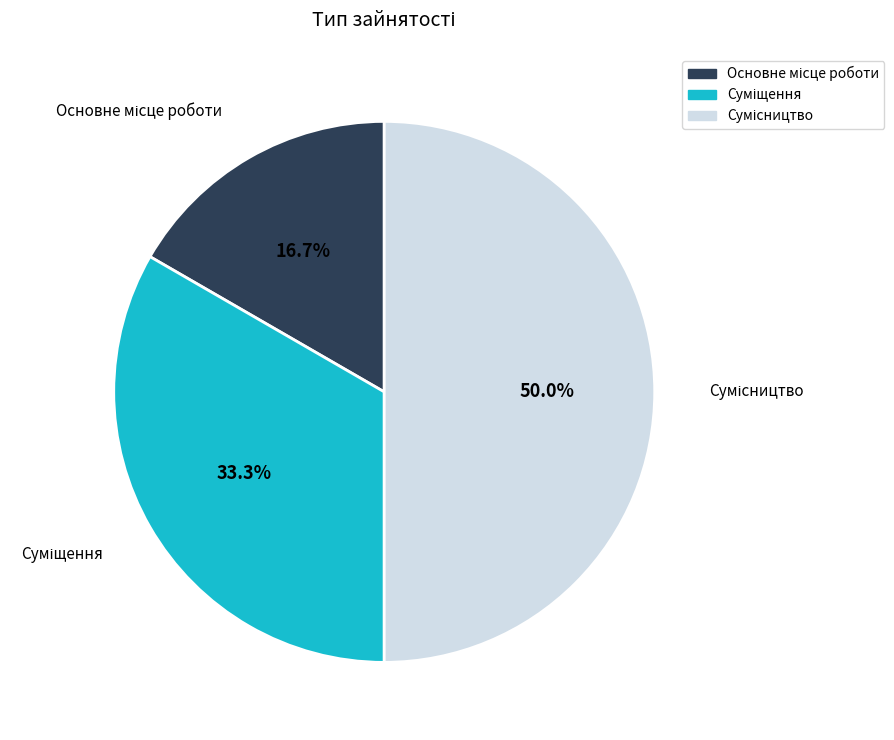

To the nearest percent, what is the difference between the largest and smallest slice percentages?

33%